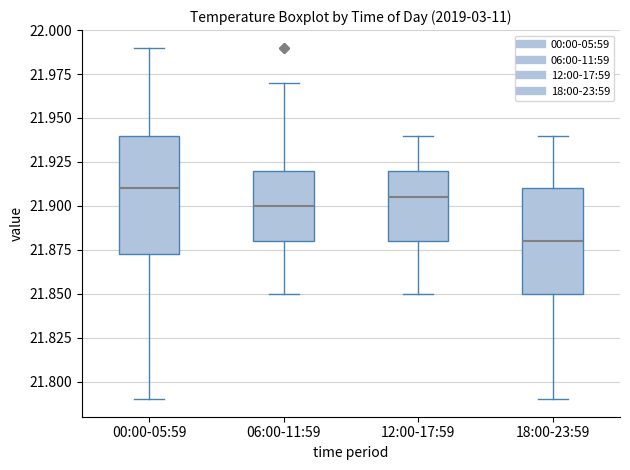

Which box's median line is the lowest?

18:00-23:59